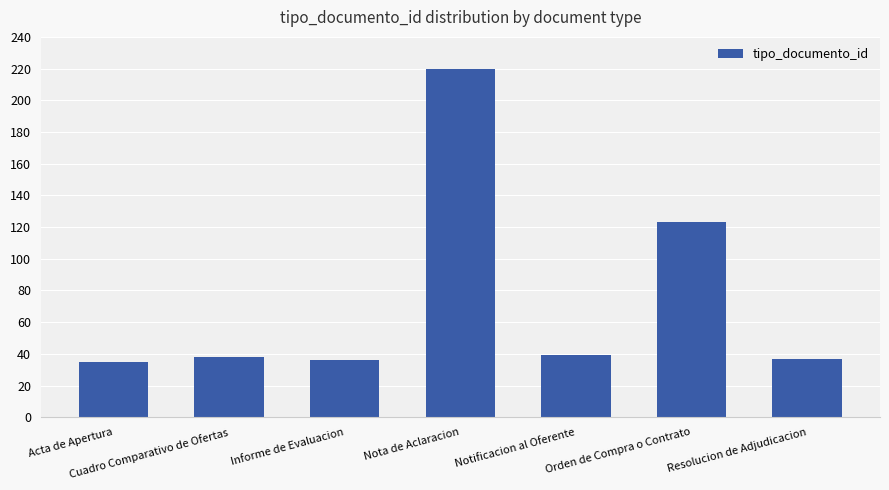

Reading left to right, extract all data points from this chart.

Acta de Apertura=35	Cuadro Comparativo de Ofertas=38	Informe de Evaluacion=36	Nota de Aclaracion=220	Notificacion al Oferente=39	Orden de Compra o Contrato=123	Resolucion de Adjudicacion=37